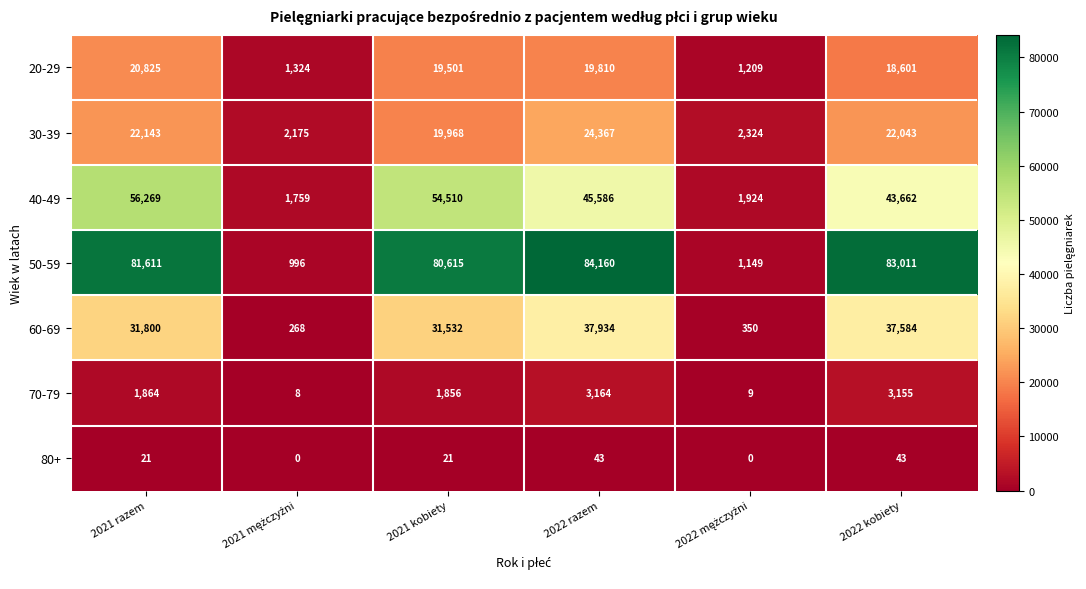

At 2022 kobiety, list the series in order from largest to smallest.

50-59, 40-49, 60-69, 30-39, 20-29, 70-79, 80+